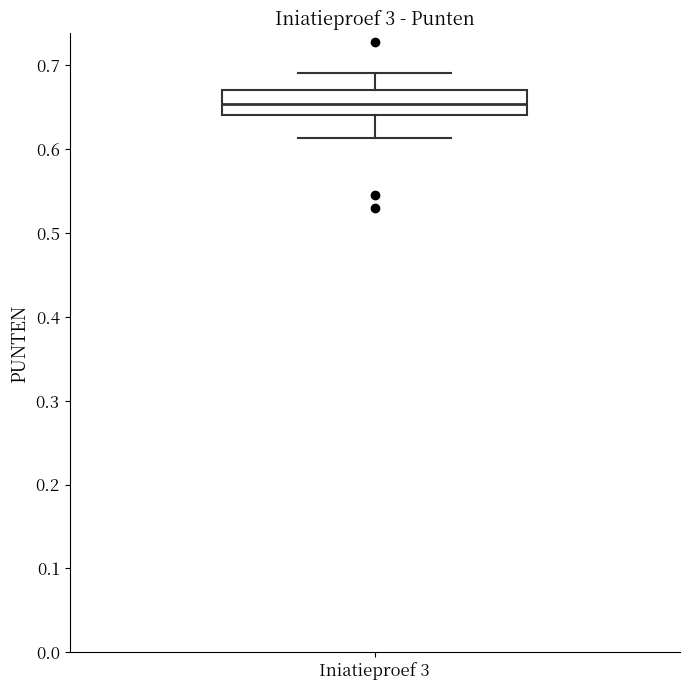

Where is the upper edge of the box for Iniatieproef 3 on the y-axis? The values are not printed on the chart, so give them approximately, as read against the axis.

0.67